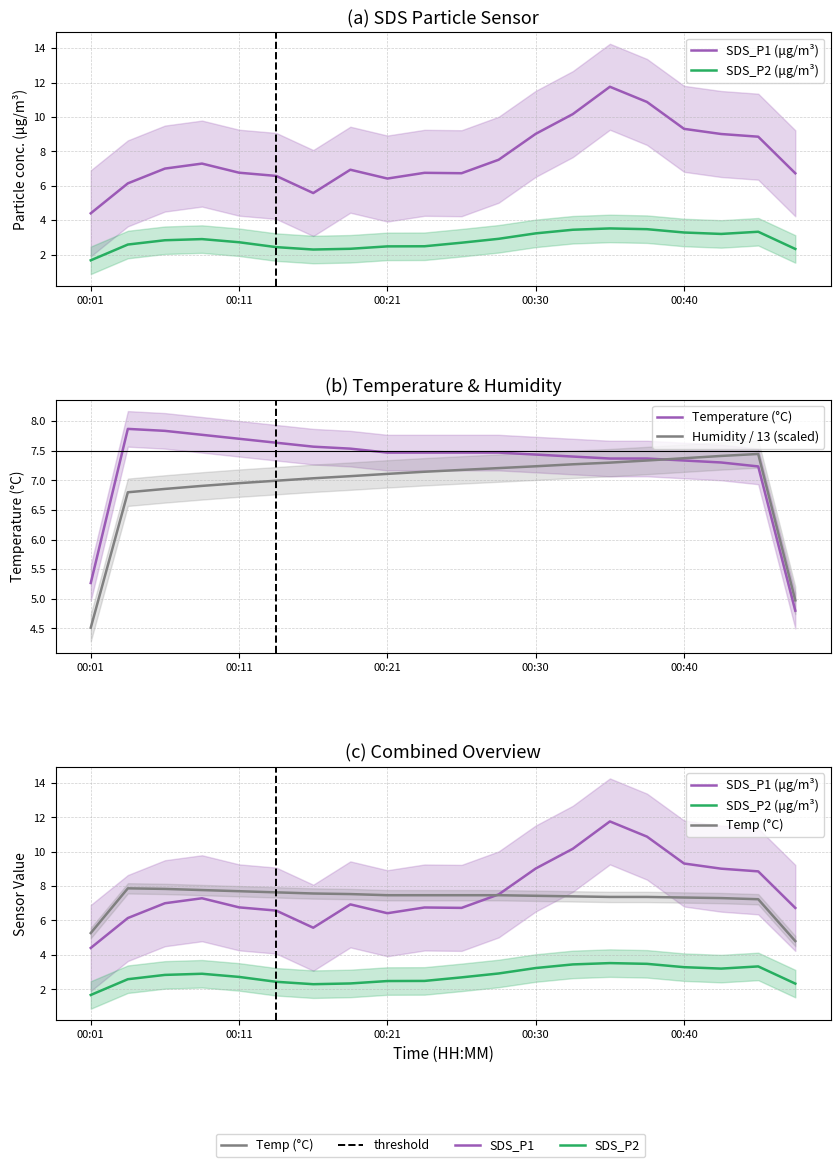

Is it true that SDS_P2 (μg/m³) equals 2.6 at 00:11?

True